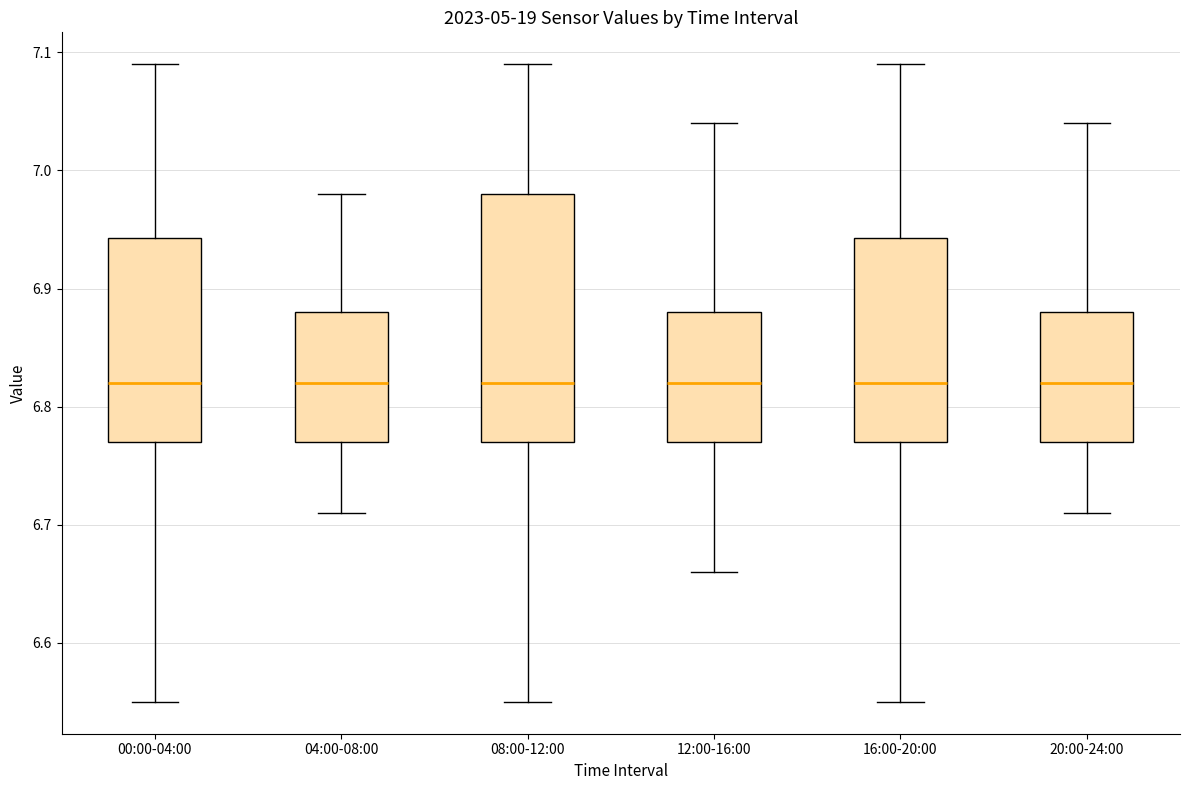

Reading left to right, transcribe this box plot: for each box, give where its median line is, the range the box spans, and where its two whiskers end, as read against the y-axis. The values are not printed on the chart, so give them approximately, as read against the axis.

00:00-04:00: median 6.82, box 6.77 to 6.94, whiskers 6.55 to 7.09
04:00-08:00: median 6.82, box 6.77 to 6.88, whiskers 6.71 to 6.98
08:00-12:00: median 6.82, box 6.77 to 6.98, whiskers 6.55 to 7.09
12:00-16:00: median 6.82, box 6.77 to 6.88, whiskers 6.66 to 7.04
16:00-20:00: median 6.82, box 6.77 to 6.94, whiskers 6.55 to 7.09
20:00-24:00: median 6.82, box 6.77 to 6.88, whiskers 6.71 to 7.04